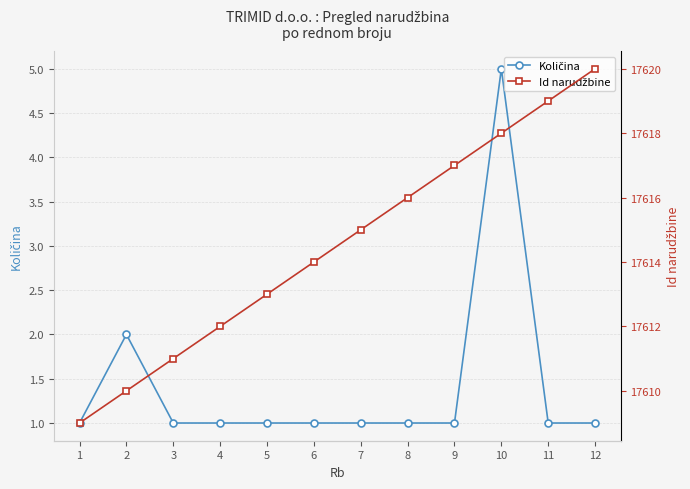

Rank the series by their maximum value, from lowest to highest.

Količina, Id narudžbine